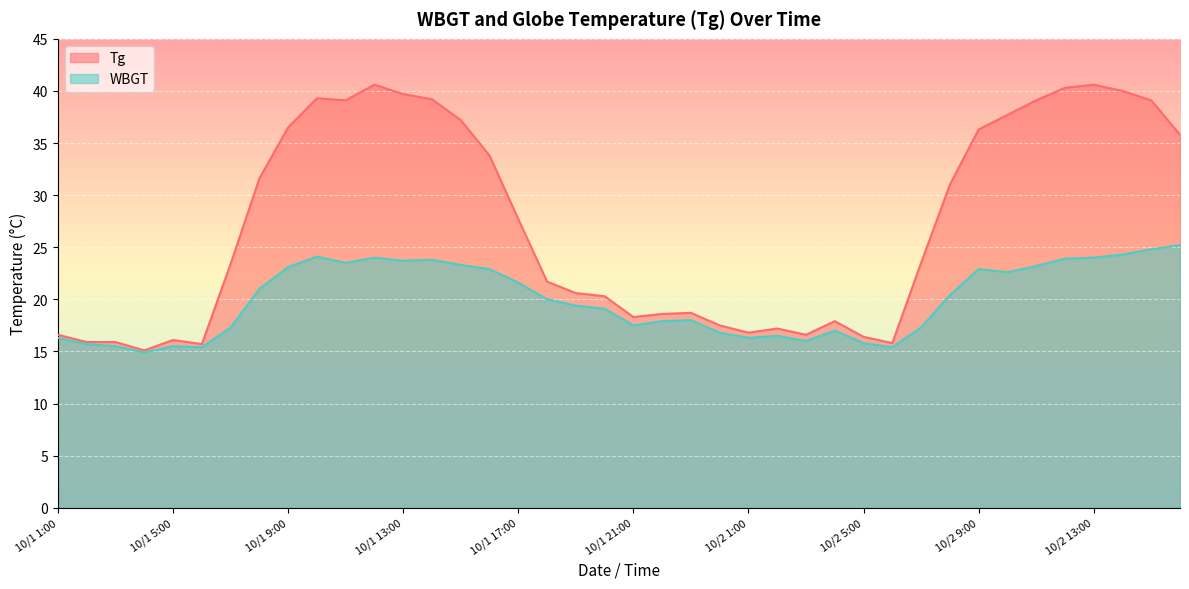

Between 10/1 7:00 and 10/1 5:00, which is larger?

10/1 7:00